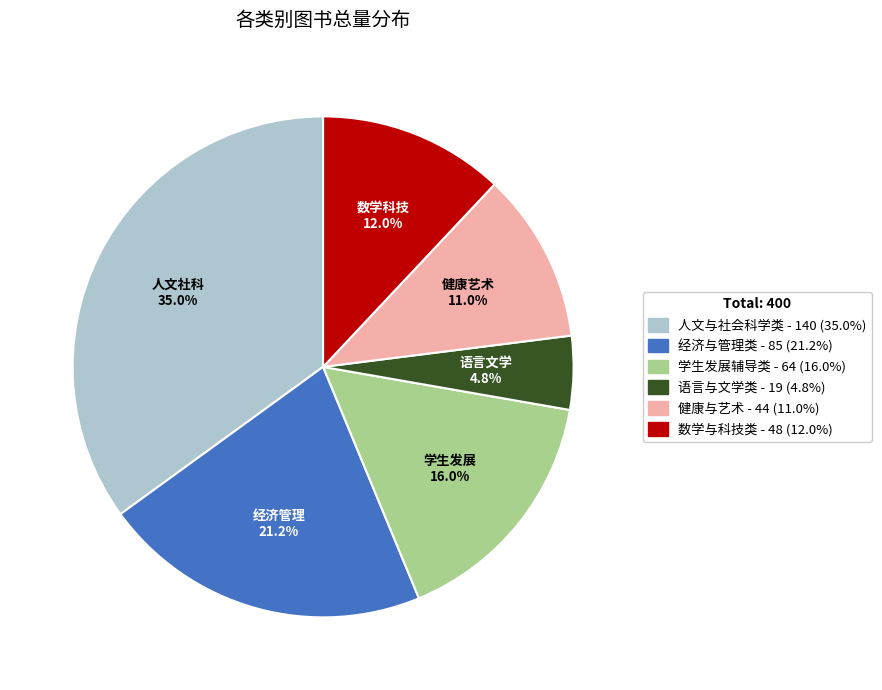

True or false: 人文与社会科学类 accounts for 20% of the total.

False